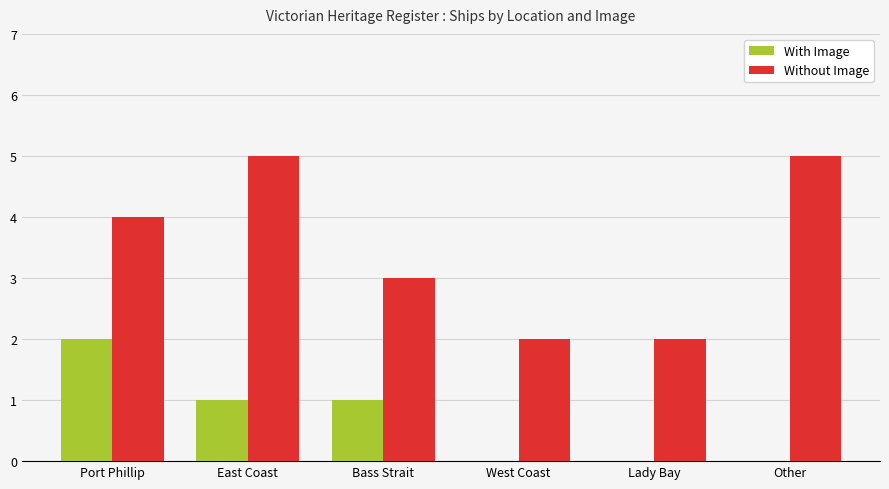

What is the total value across all series at Bass Strait?

4